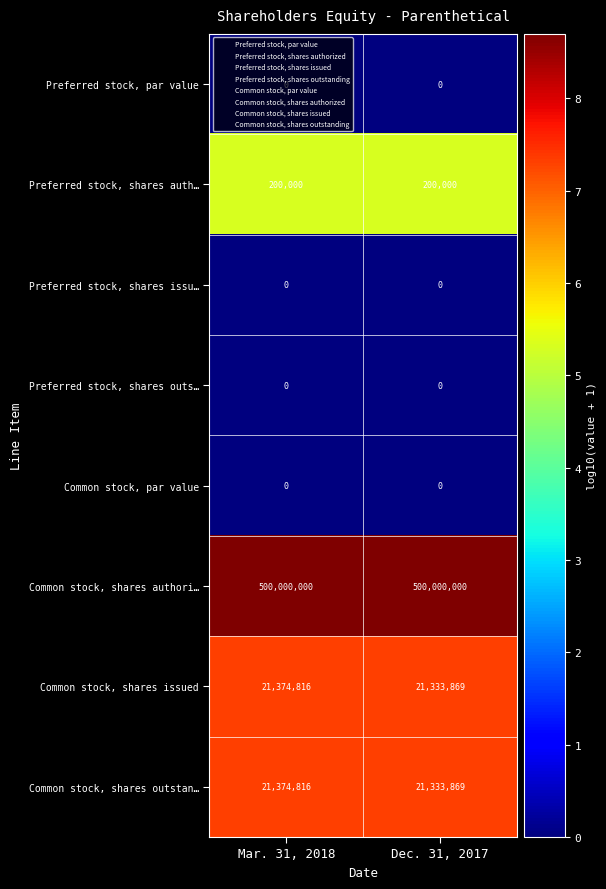

What is the sum of the Common stock, shares outstan… values at Mar. 31, 2018 and Dec. 31, 2017?

42708685